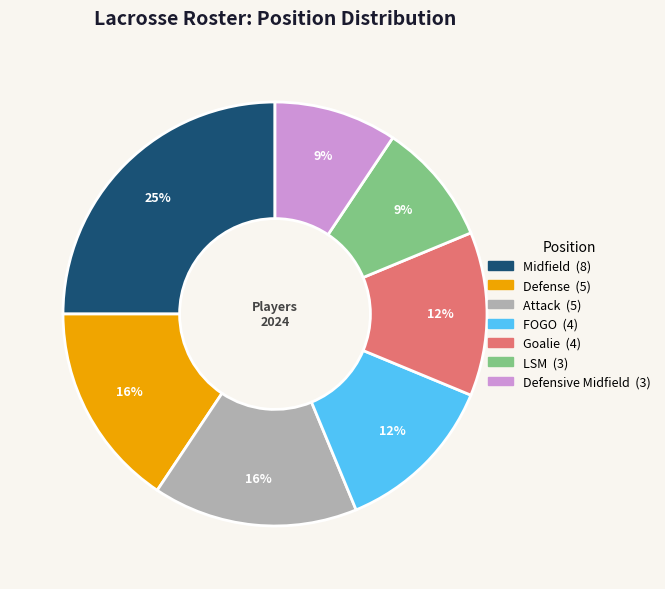

What percentage is the Defense slice, to the nearest percent?

16%